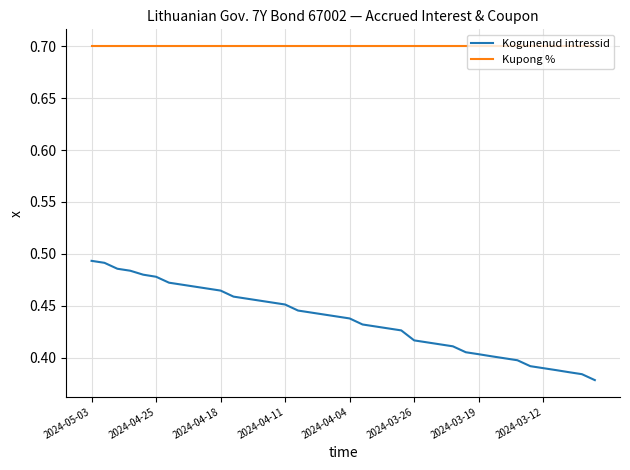

Which series has the widest spread of values?

Kogunenud intressid